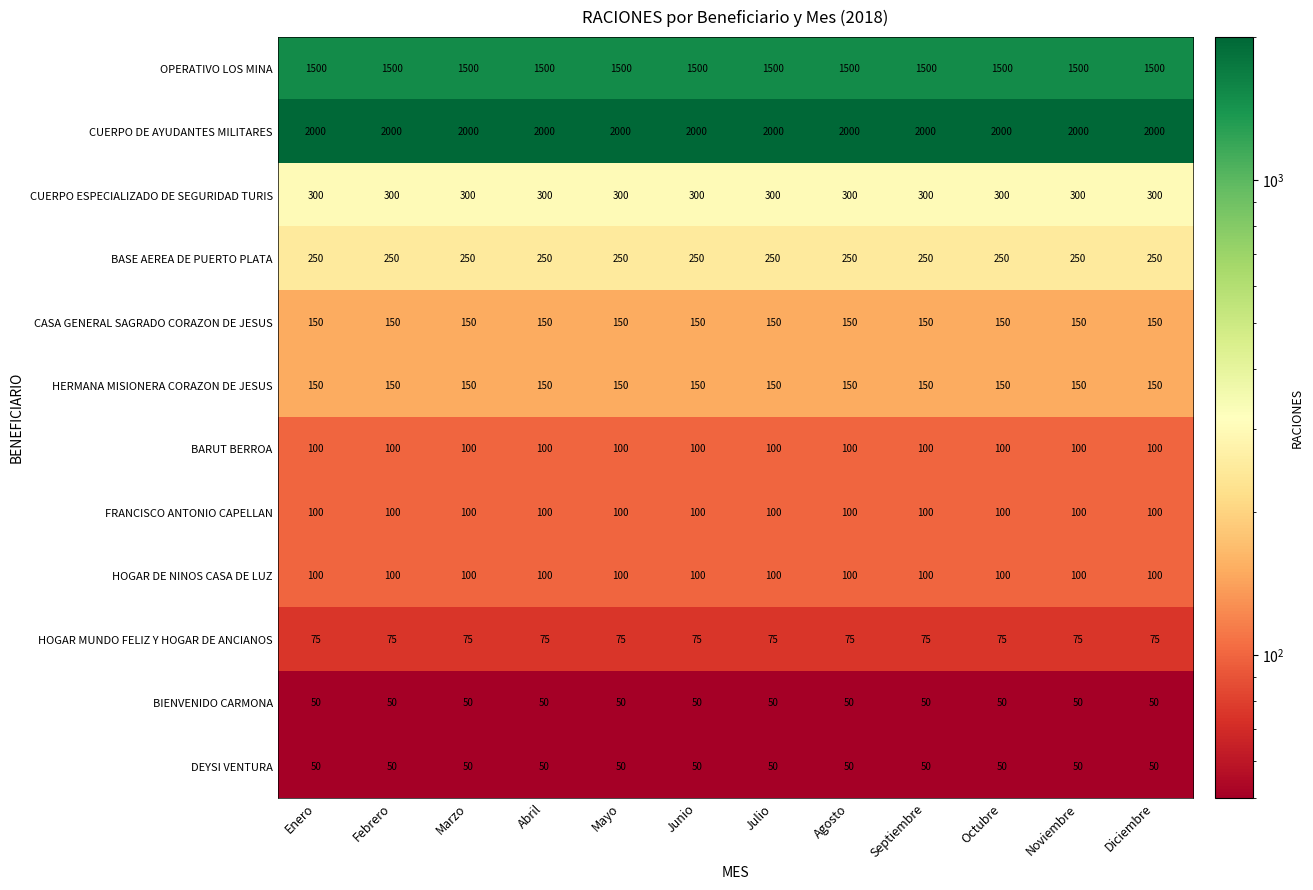

What is the minimum value shown in the chart?

50